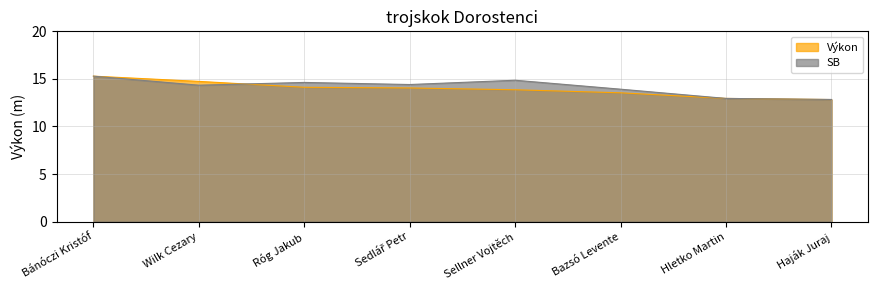

What is the difference between the highest and lowest values at Sedlář Petr?

0.4